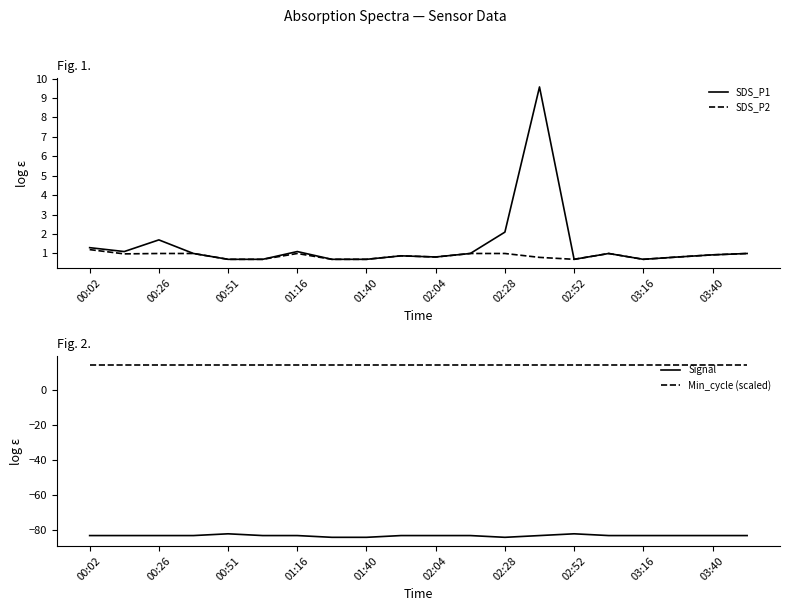

At which label is Min_cycle (scaled) closest to 14?

00:02